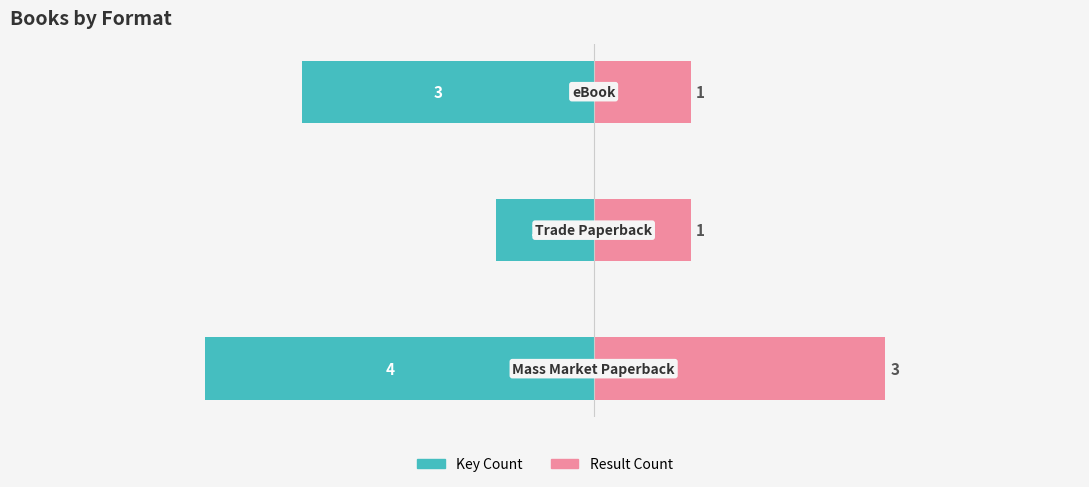

At how many categories does at least one series exceed -2?

3